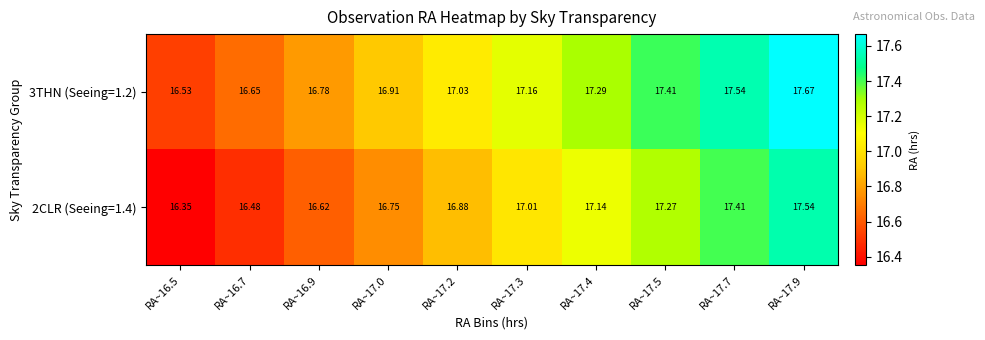

Is the value of 3THN (Seeing=1.2) at RA~17.9 greater than the value of 2CLR (Seeing=1.4) at RA~17.0?

Yes